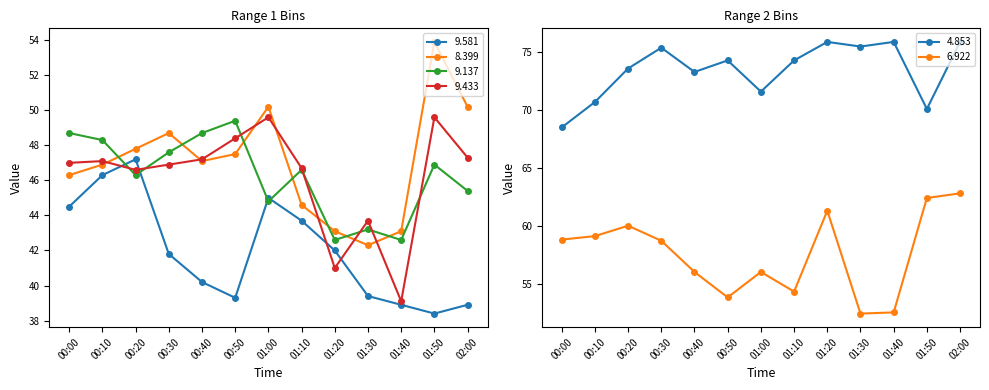

Reading left to right, transcribe all the data shown in this chart.

9.581: 00:00=44.5	00:10=46.3	00:20=47.2	00:30=41.8	00:40=40.2	00:50=39.3	01:00=45.0	01:10=43.7	01:20=42.0	01:30=39.4	01:40=38.9	01:50=38.4	02:00=38.9
8.399: 00:00=46.3	00:10=46.9	00:20=47.8	00:30=48.7	00:40=47.1	00:50=47.5	01:00=50.2	01:10=44.6	01:20=43.1	01:30=42.3	01:40=43.1	01:50=53.9	02:00=50.2
9.137: 00:00=48.7	00:10=48.3	00:20=46.3	00:30=47.6	00:40=48.7	00:50=49.4	01:00=44.8	01:10=46.6	01:20=42.6	01:30=43.2	01:40=42.6	01:50=46.9	02:00=45.4
9.433: 00:00=47.0	00:10=47.1	00:20=46.6	00:30=46.9	00:40=47.2	00:50=48.4	01:00=49.6	01:10=46.7	01:20=41.0	01:30=43.7	01:40=39.1	01:50=49.6	02:00=47.3
4.853: 00:00=68.5	00:10=70.7	00:20=73.6	00:30=75.4	00:40=73.3	00:50=74.3	01:00=71.6	01:10=74.3	01:20=75.9	01:30=75.5	01:40=75.9	01:50=70.1	02:00=75.9
6.922: 00:00=58.8	00:10=59.1	00:20=60.0	00:30=58.7	00:40=56.0	00:50=53.8	01:00=56.0	01:10=54.3	01:20=61.3	01:30=52.4	01:40=52.5	01:50=62.4	02:00=62.8